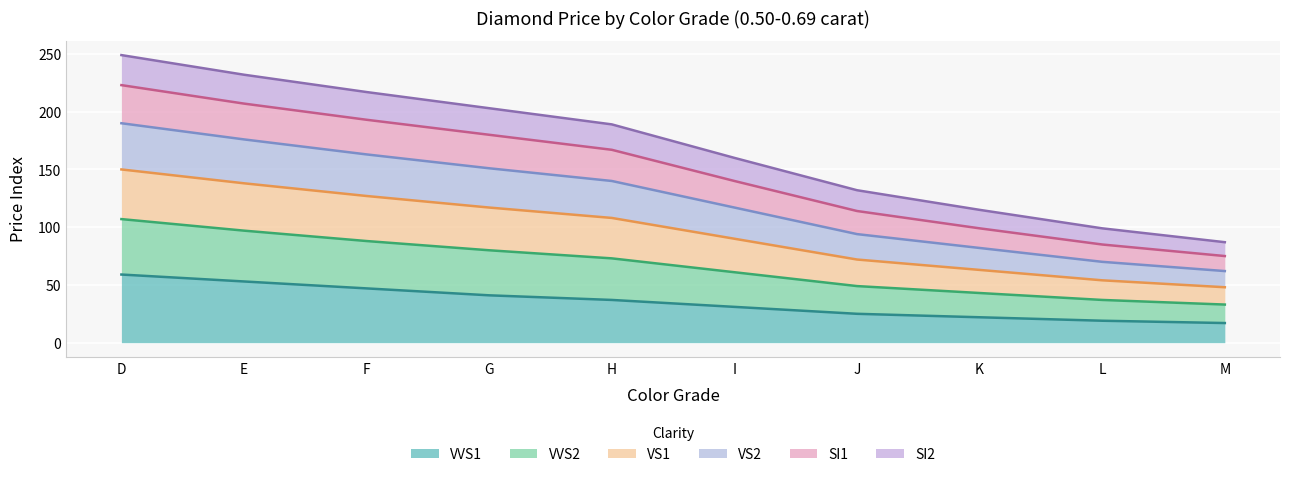

True or false: SI1 and VS2 cross at least once.

False